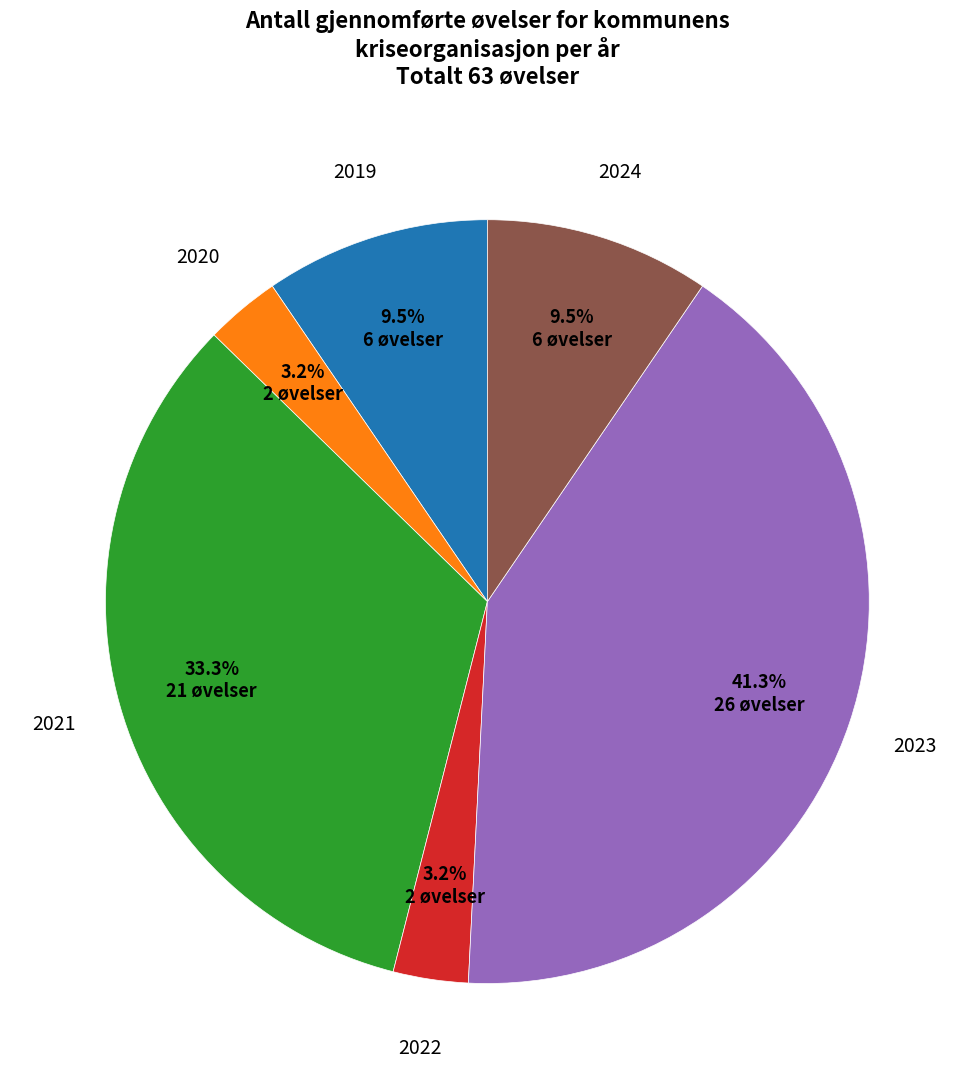

How many segments does this pie chart have?

6